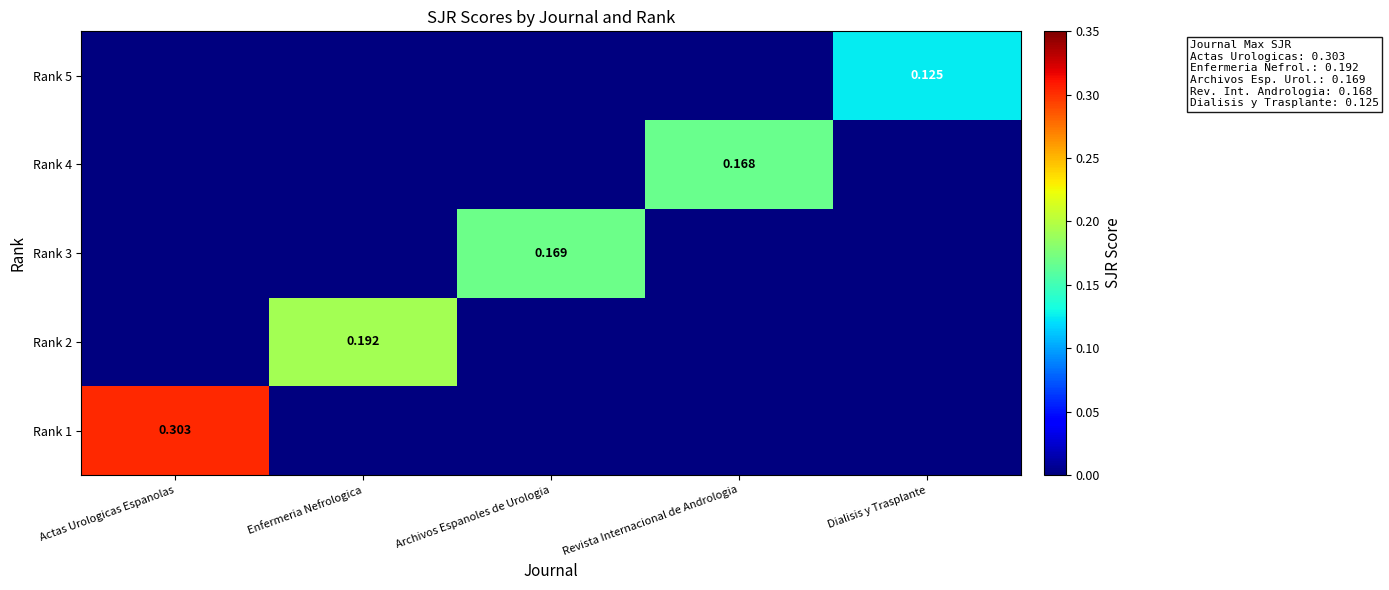

True or false: Rank 1 has a value of 0.1 at Dialisis y Trasplante.

False